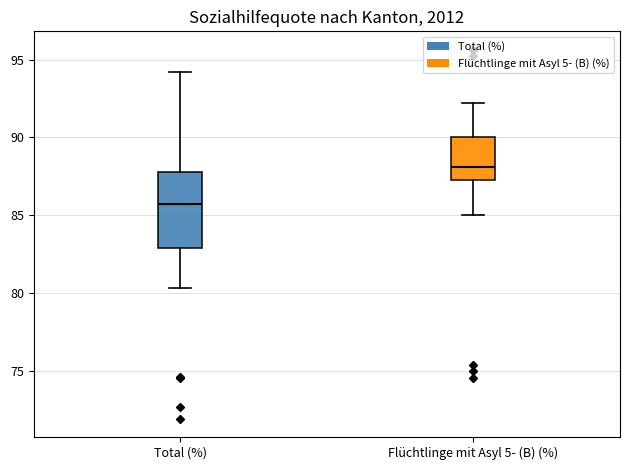

Which box is the tallest, from its lower edge to its upper edge?

Total (%)